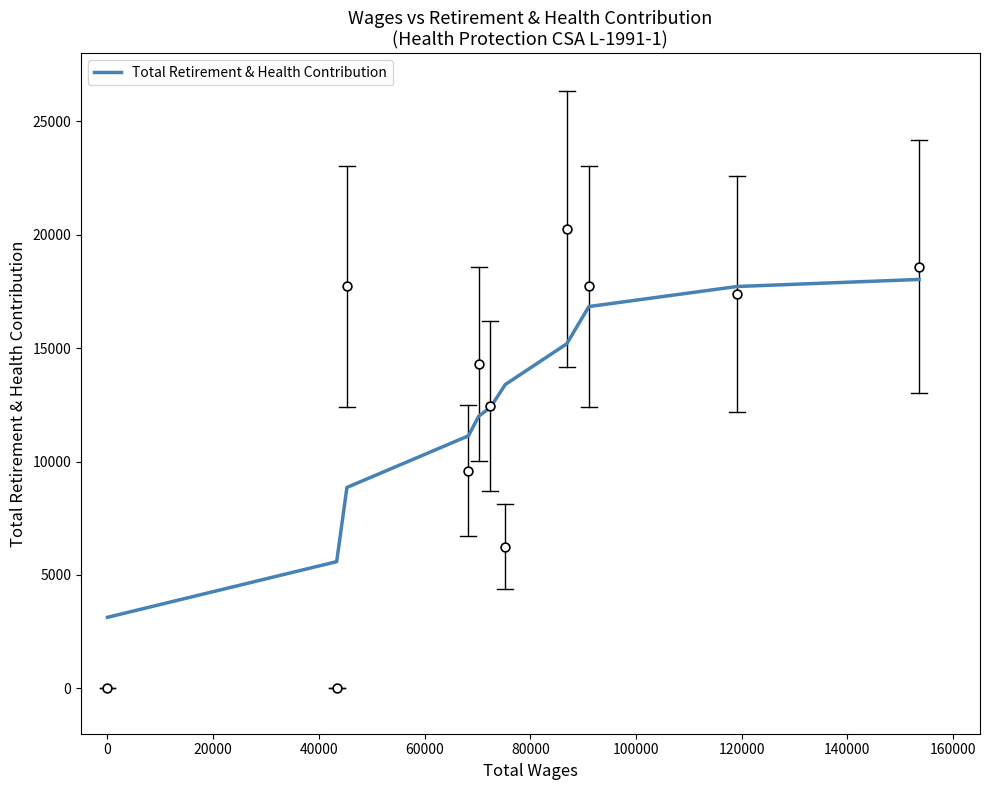

What is the maximum value for Total Retirement & Health Contribution?

18031.2